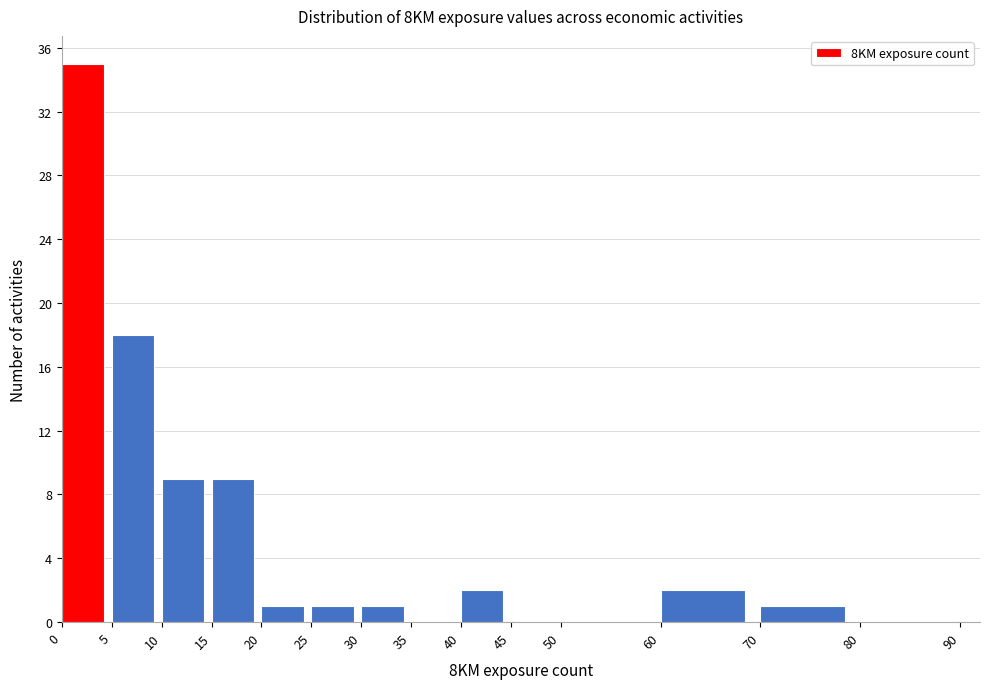

How tall is the bar that spans 70 to 80 on the x-axis? The values are not printed on the chart, so give them approximately, as read against the axis.

1